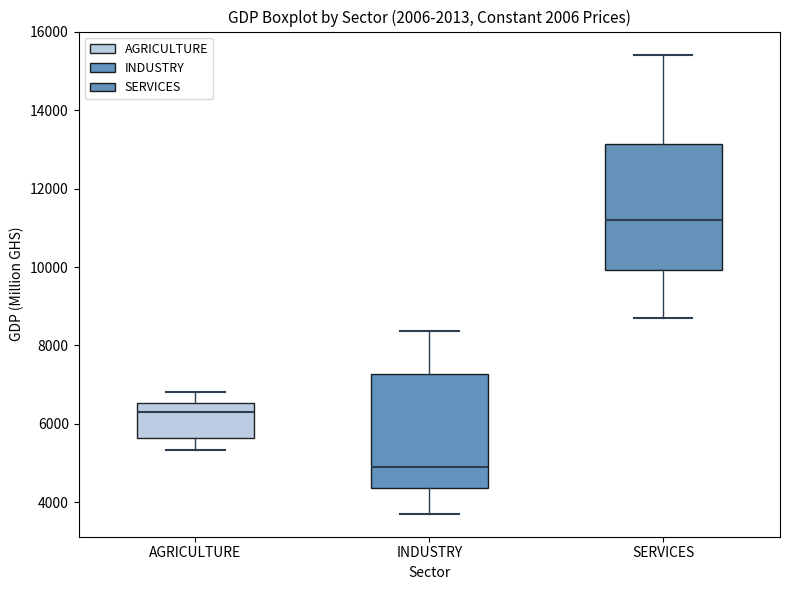

Which box has the highest median line?

SERVICES